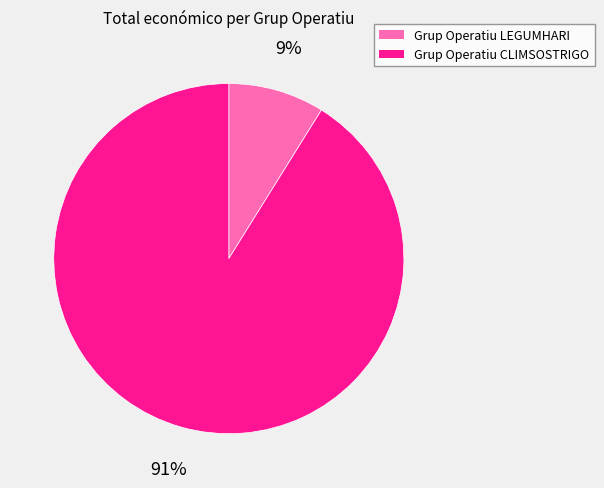

Does Grup Operatiu CLIMSOSTRIGO account for over 50% of the chart?

Yes